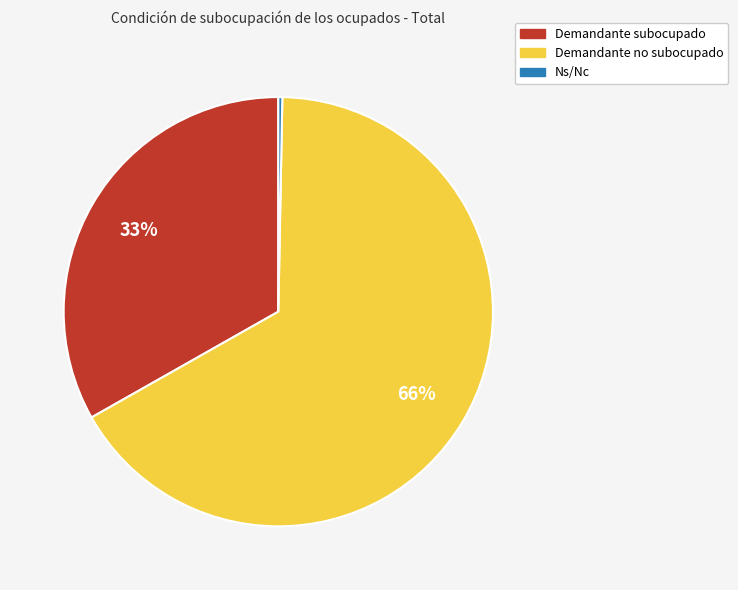

Combined, do Ns/Nc and Demandante subocupado account for over 50%?

No